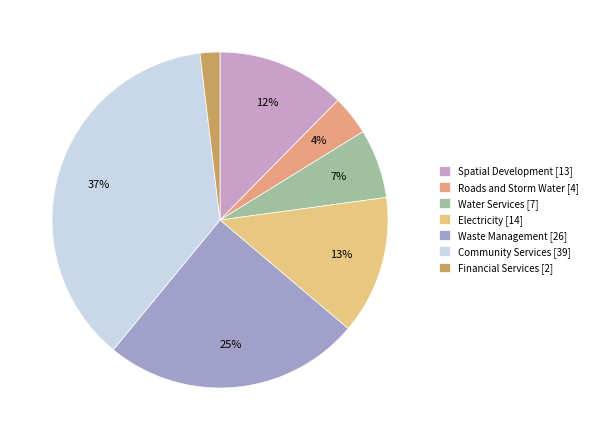

How many slices are in this pie chart?

7